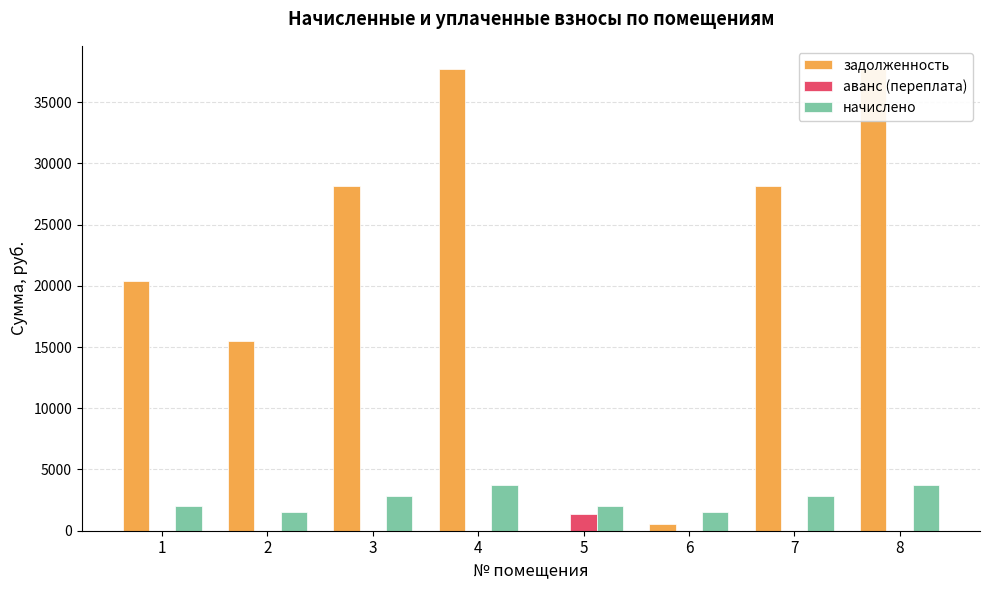

Between 3 and 6, which series saw the biggest shift?

задолженность